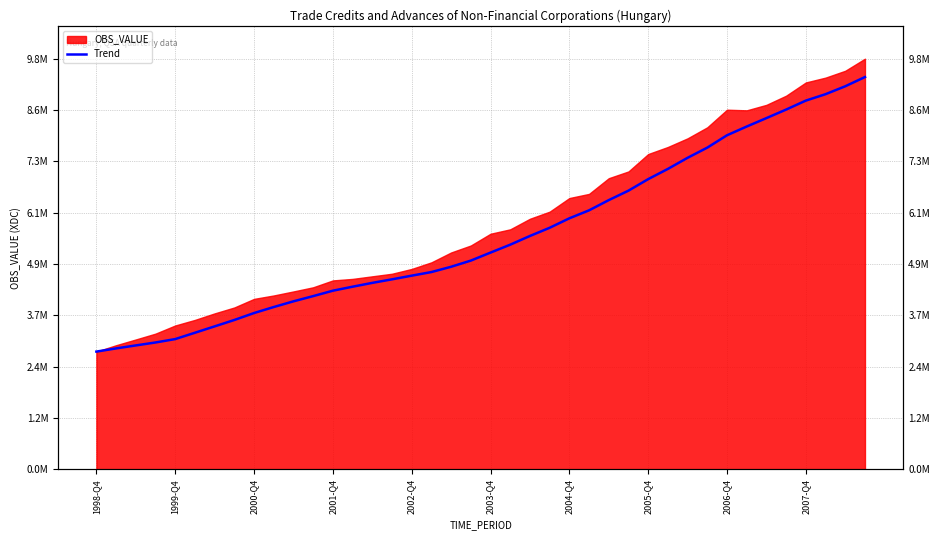

What is the difference between the maximum and second lowest values?

6460115.0